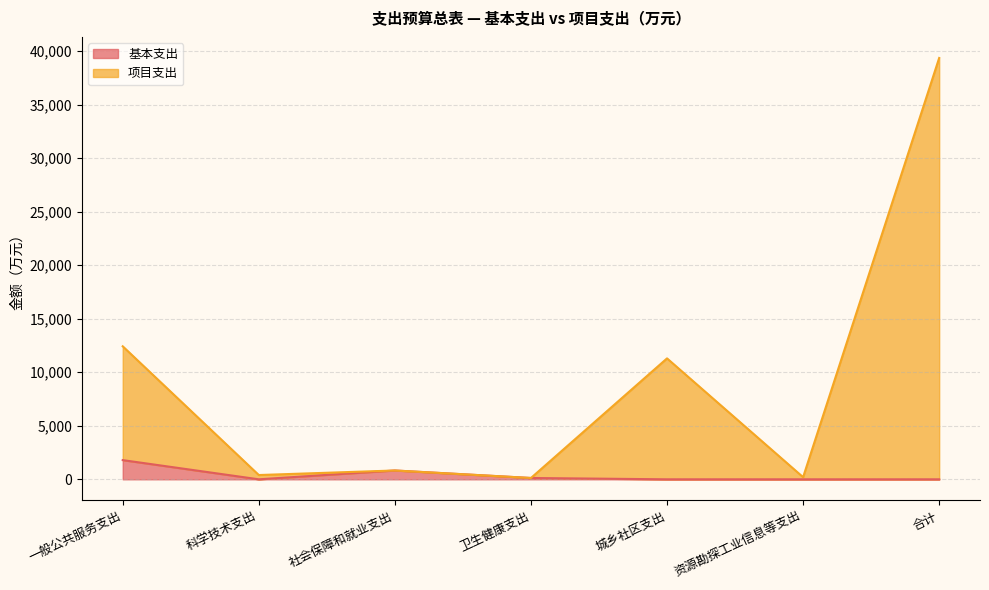

Between 卫生健康支出 and 资源勘探工业信息等支出, which series saw the biggest shift?

基本支出